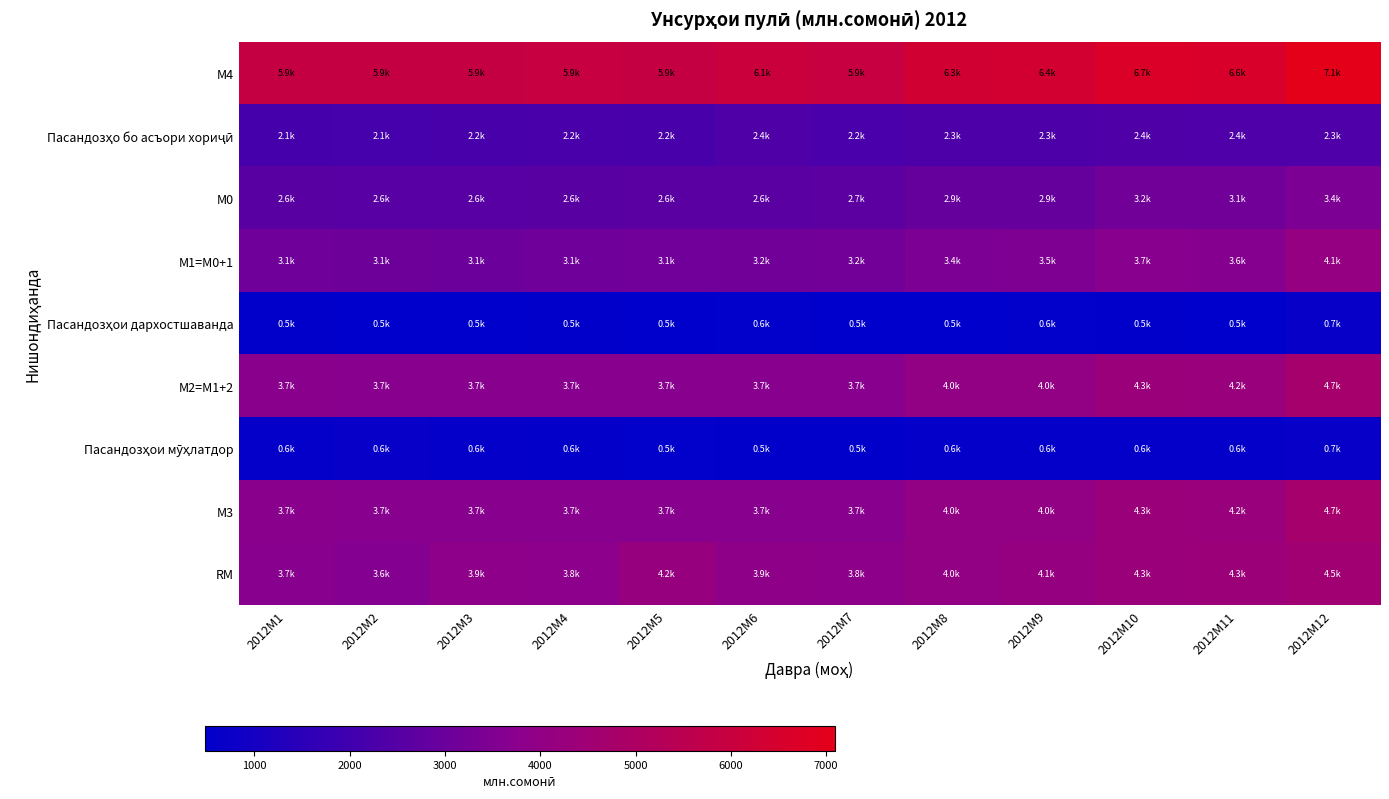

Which series has the largest range (max minus min)?

М4